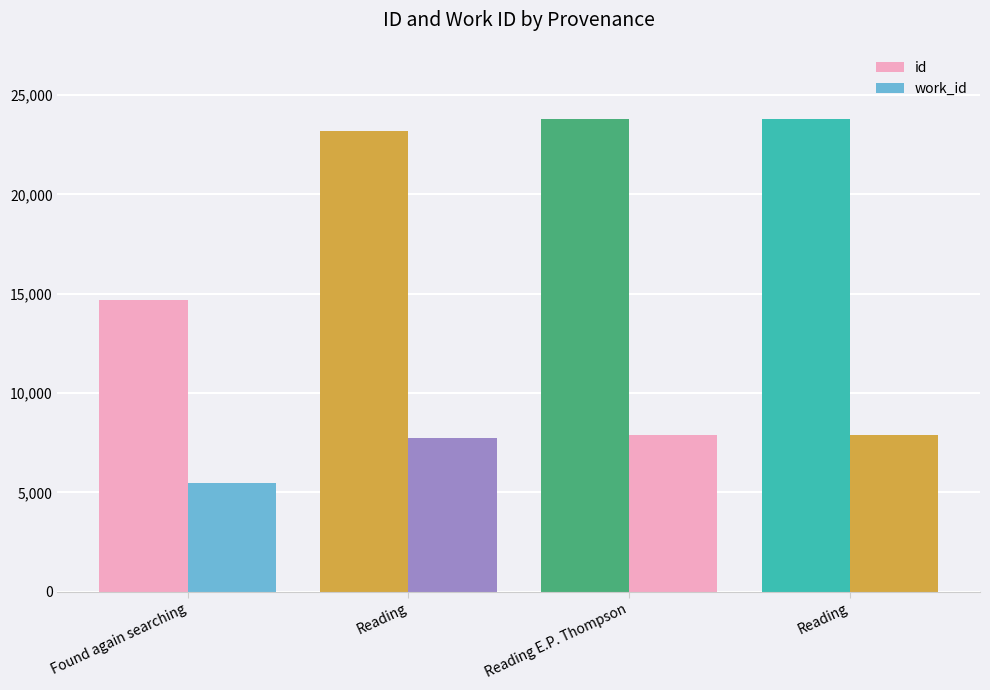

What is the difference between the second highest and second lowest values in the work_id series?

108